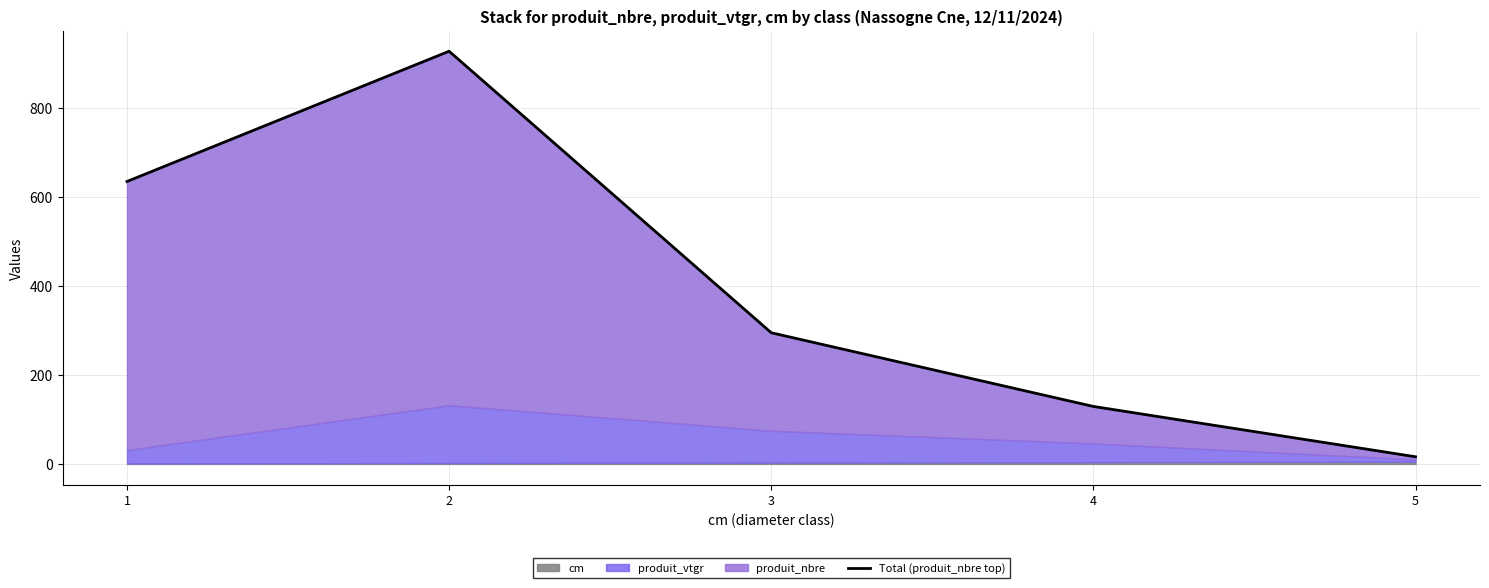

The value at 1 is 135.9. True or false?

False